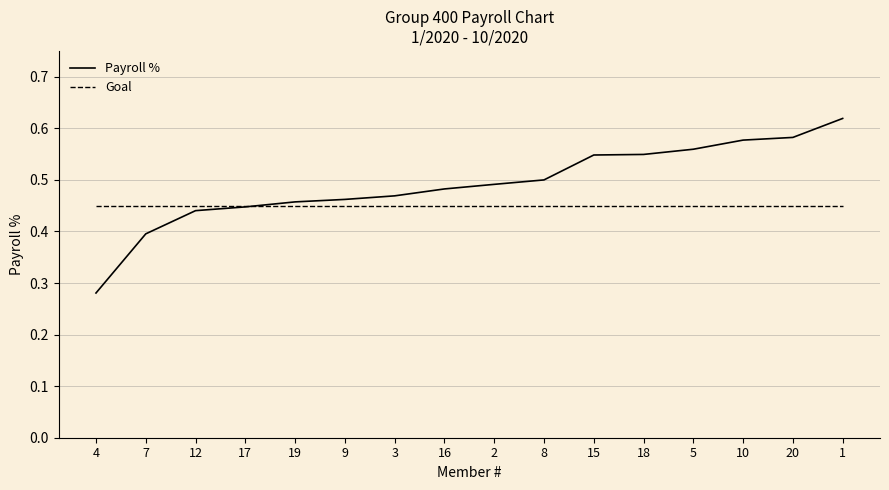

Where is Payroll % nearest to the value 0?

4